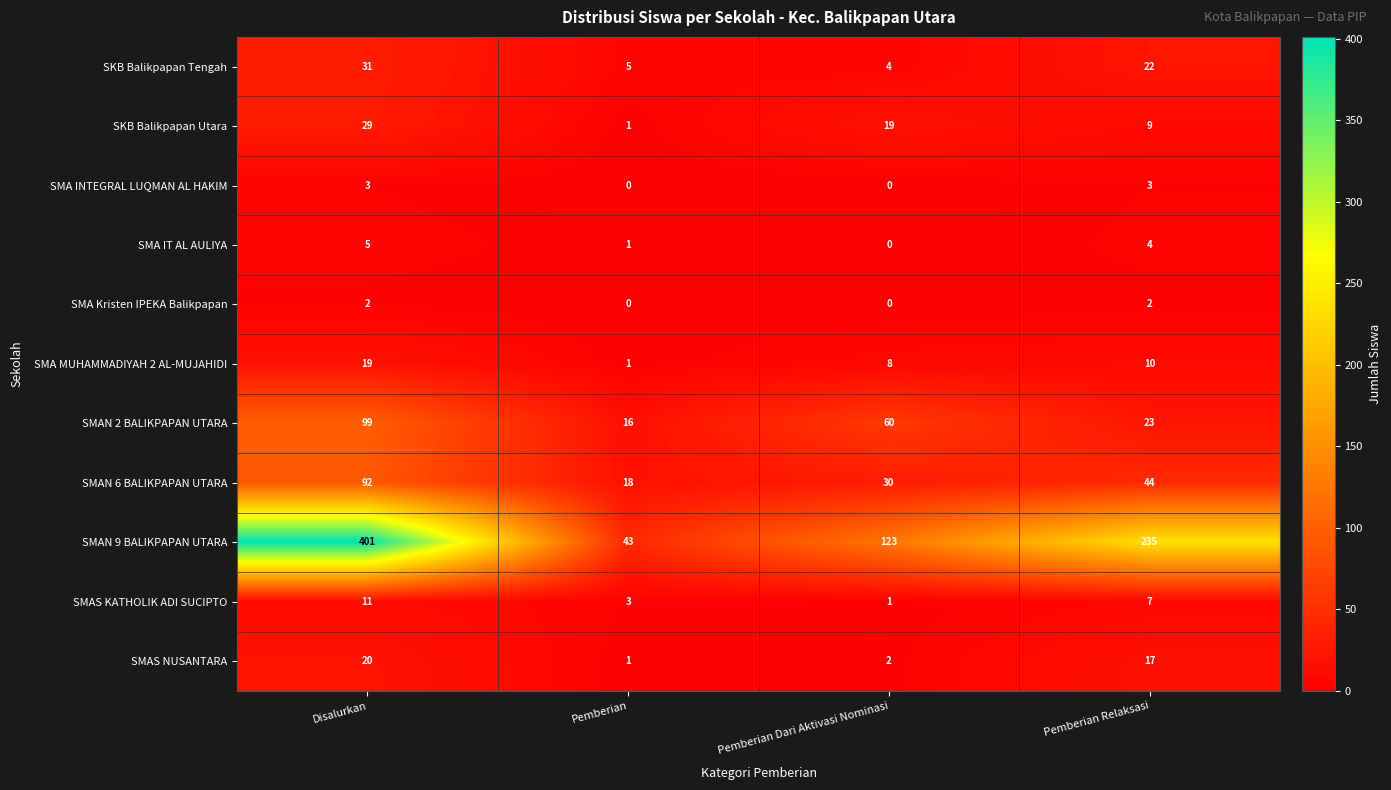

At which label does SMAN 9 BALIKPAPAN UTARA first exceed 235?

Disalurkan